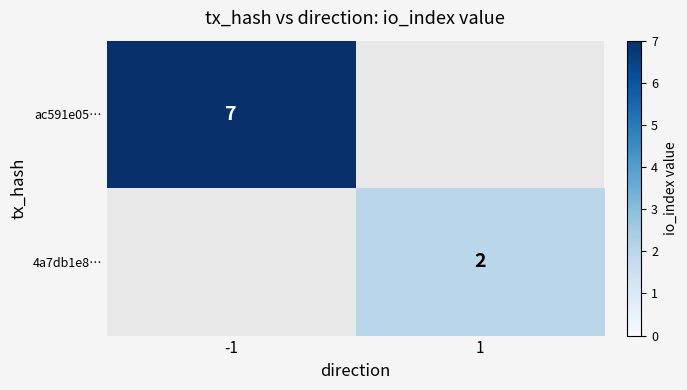

What is the maximum value shown in the chart?

7.0